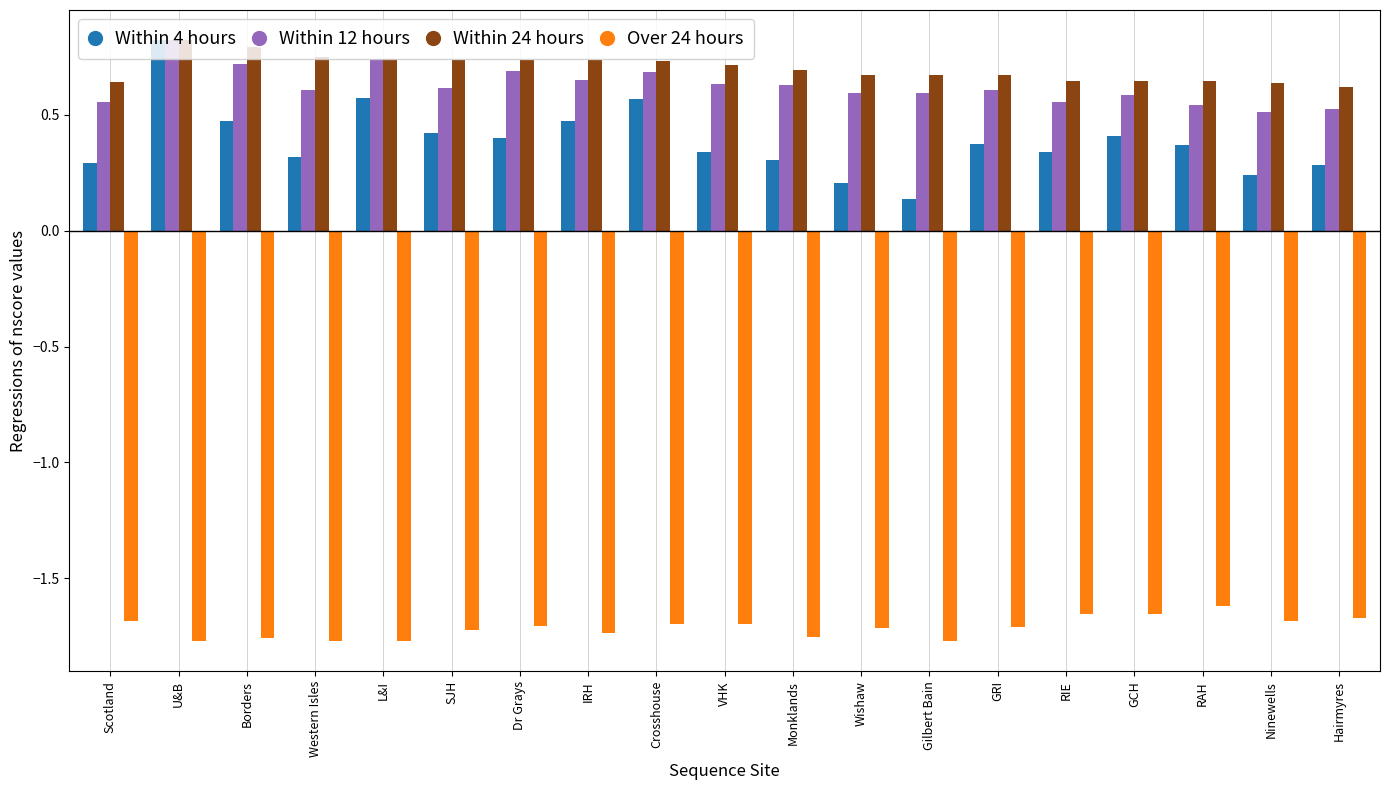

How many Within 4 hours values are between 0 and 1?

19